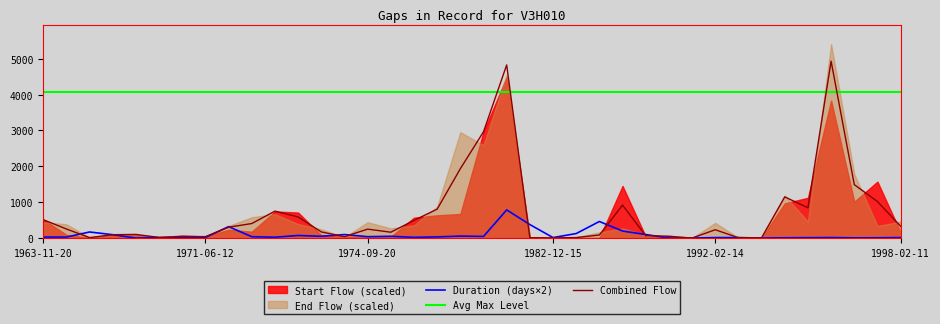

What is the lowest value of the Avg Max Level series?

4058.2